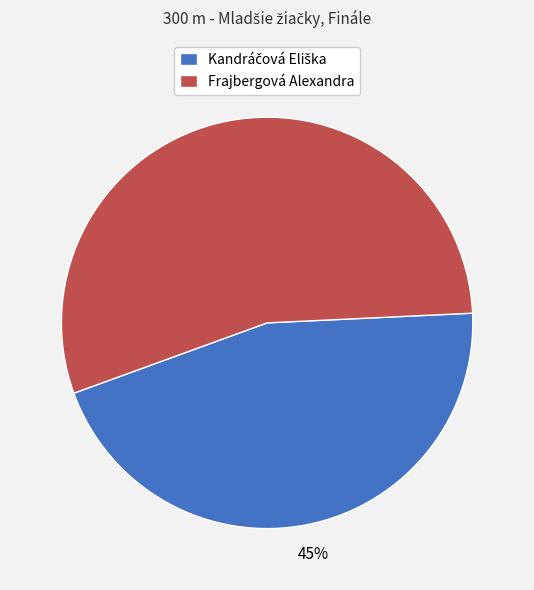

To the nearest percent, what is the difference between the largest and smallest slice percentages?

10%